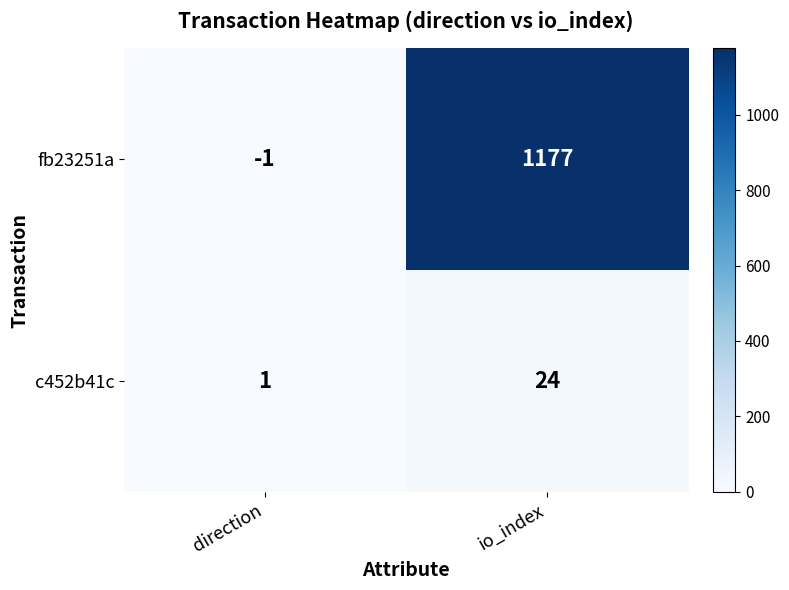

Rank the series by their maximum value, from highest to lowest.

fb23251a, c452b41c